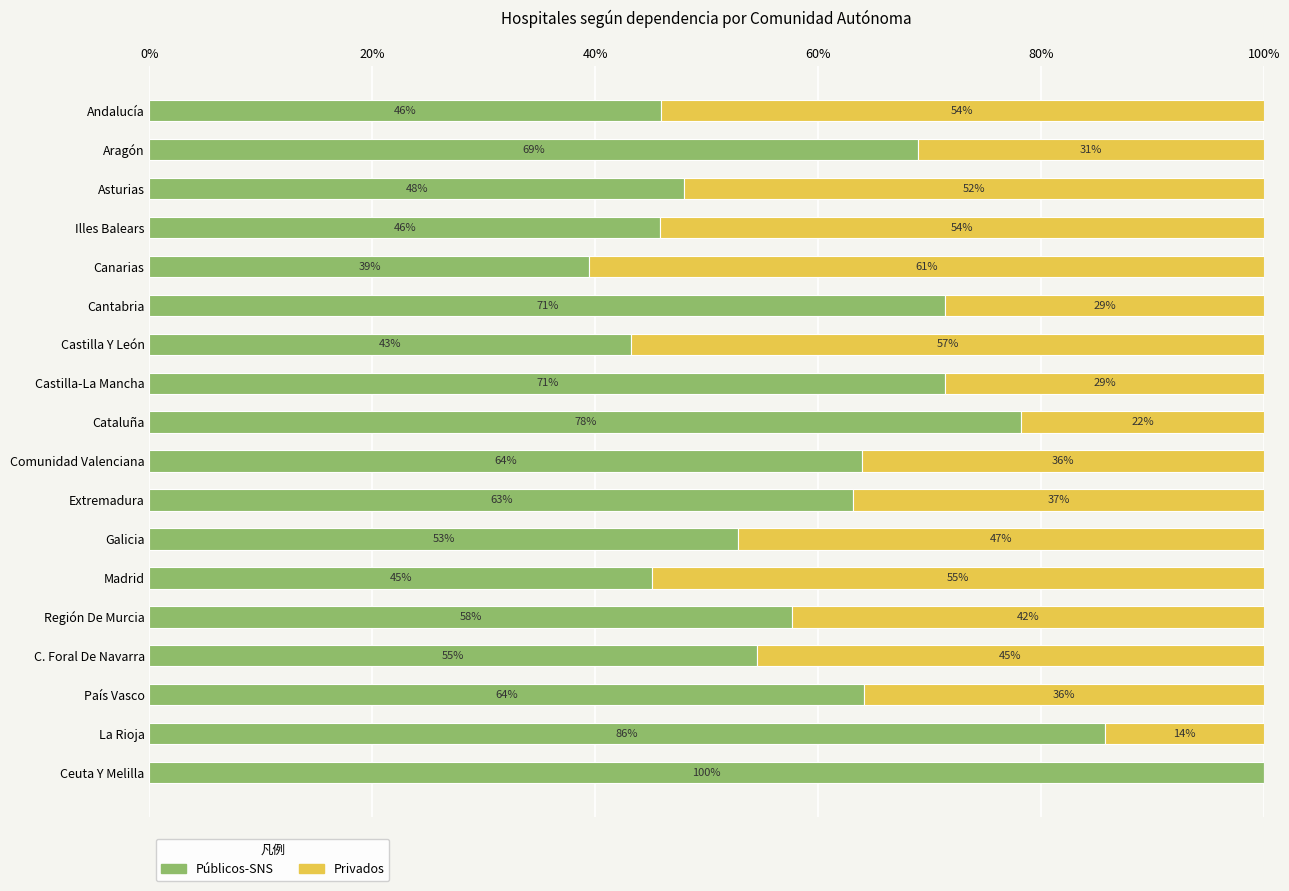

The value of Públicos-SNS at Canarias is 39.5. True or false?

True